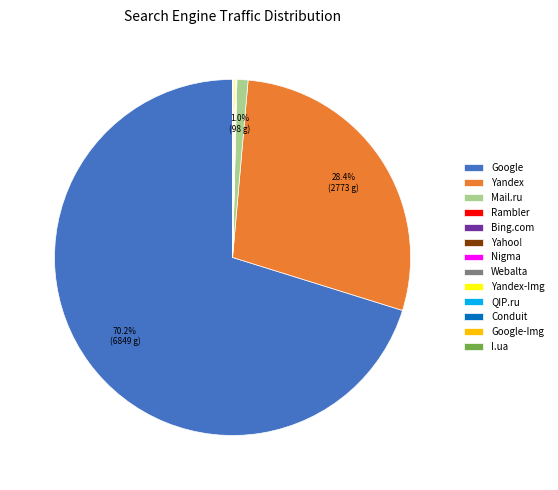

What is the largest slice in the pie chart?

Google